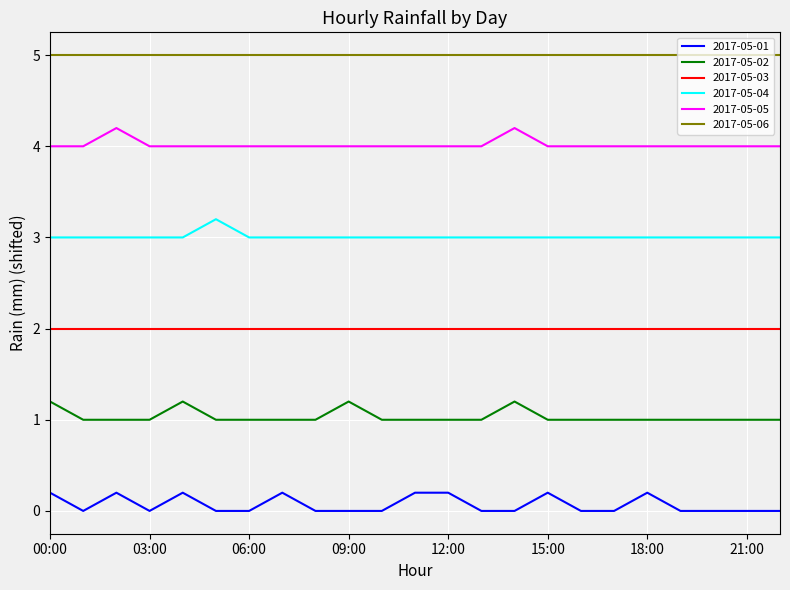

How many lines are shown in the chart?

6